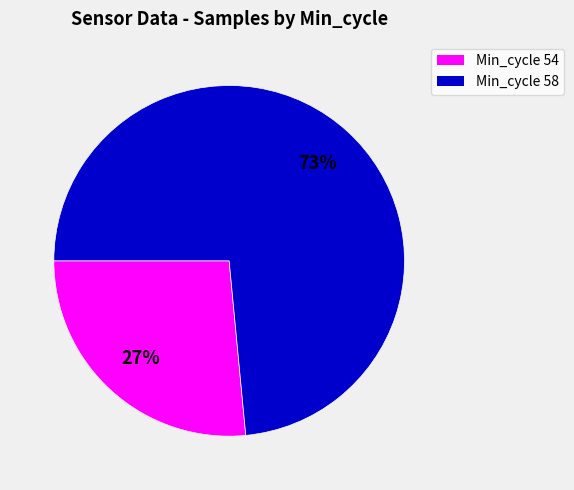

Does any single category account for the majority?

Yes